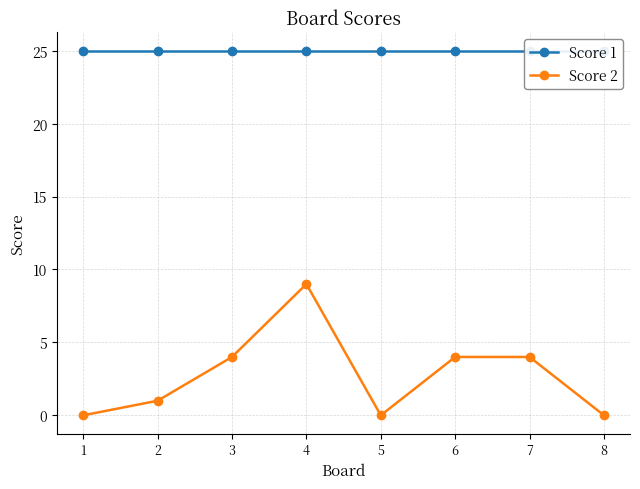

What is the value of the Score 1 point at the 1st from the left?

25